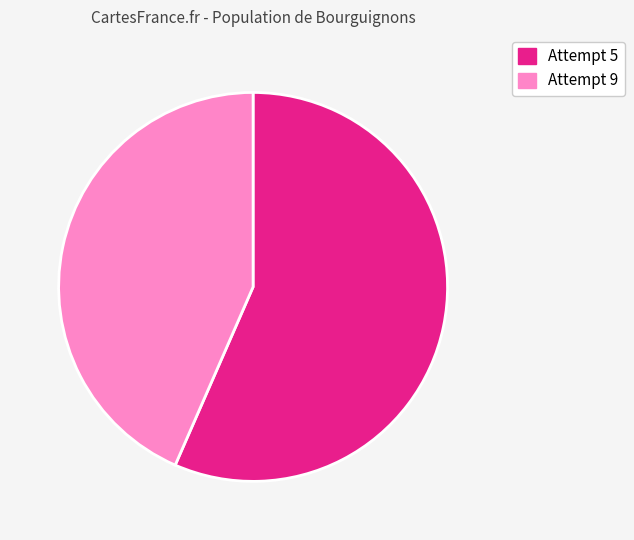

Which has a higher value, Attempt 9 or Attempt 5?

Attempt 5